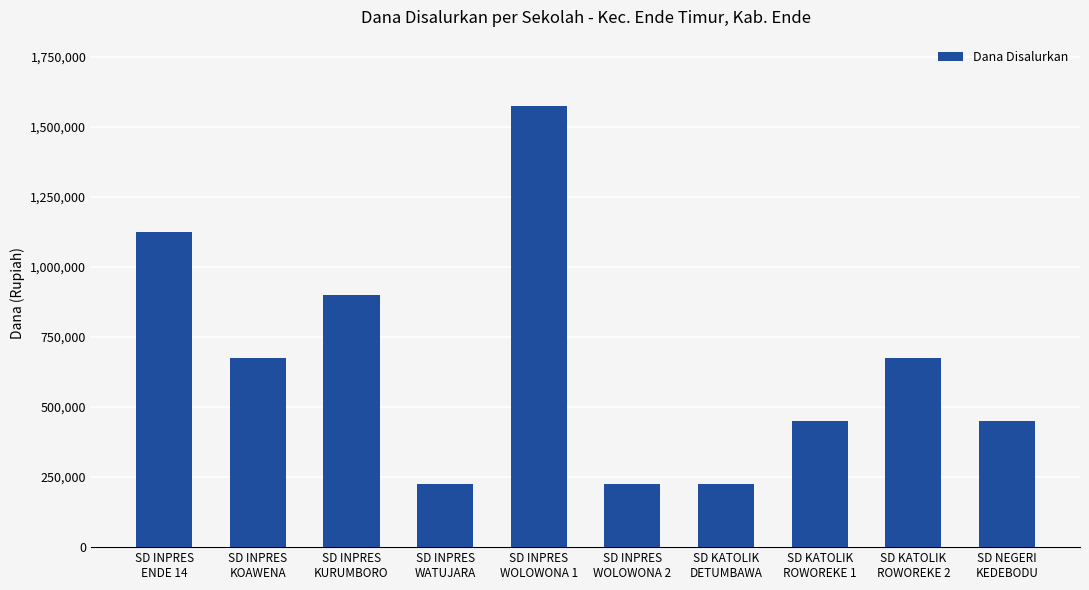

Is it true that the value at SD INPRES
WATUJARA is 375758?

False